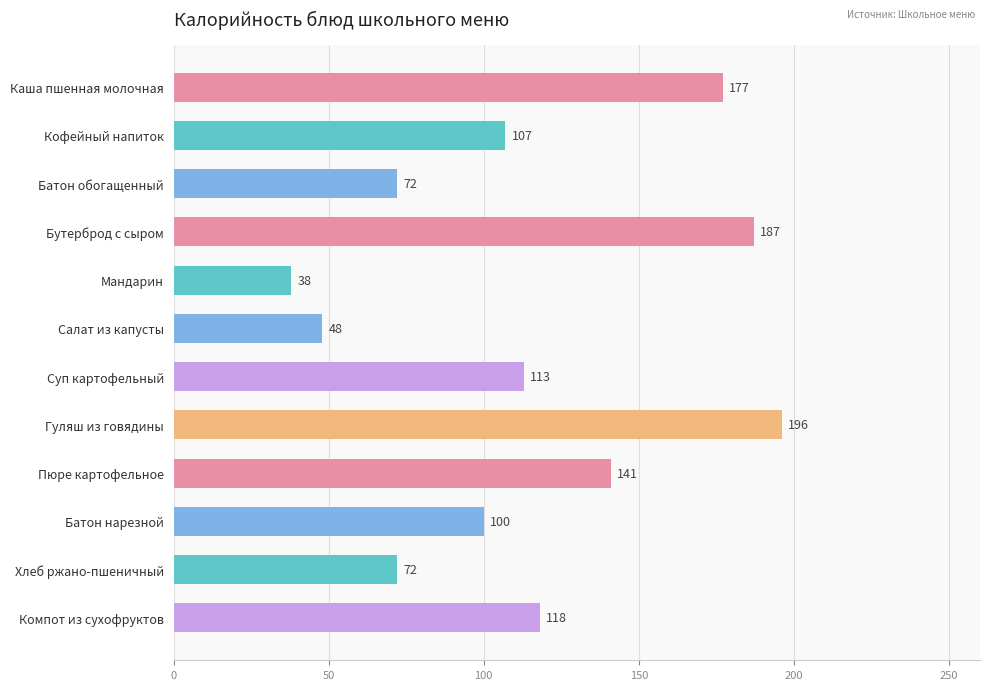

What is the change in value from Кофейный напиток to Гуляш из говядины?

+89